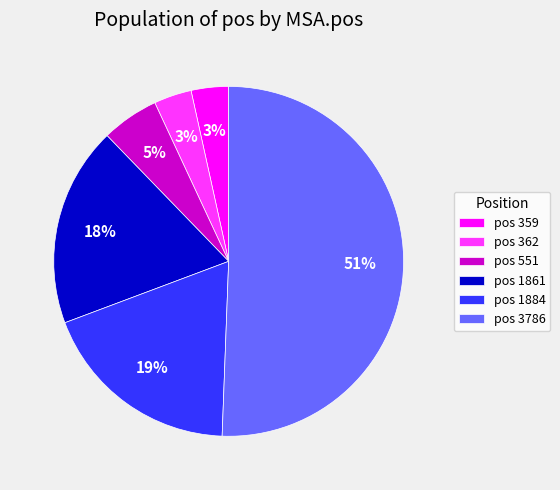

Which category has the biggest portion of the pie?

pos 3786